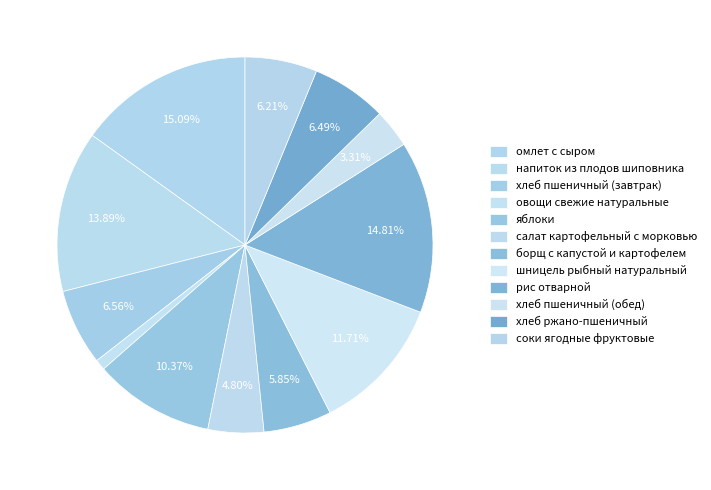

Which slice is the largest?

омлет с сыром